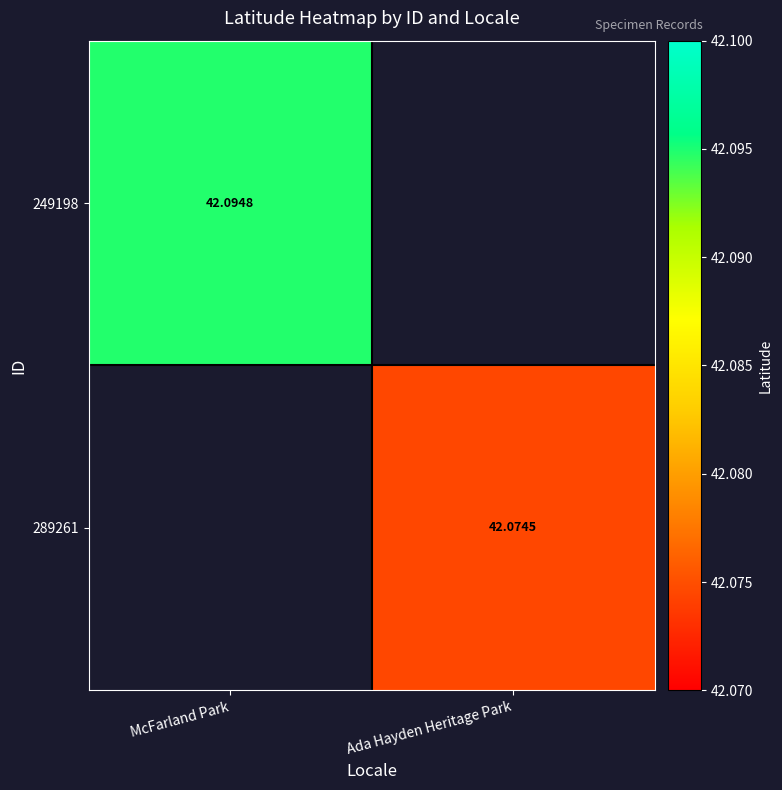

Count the number of categories in the chart.

2